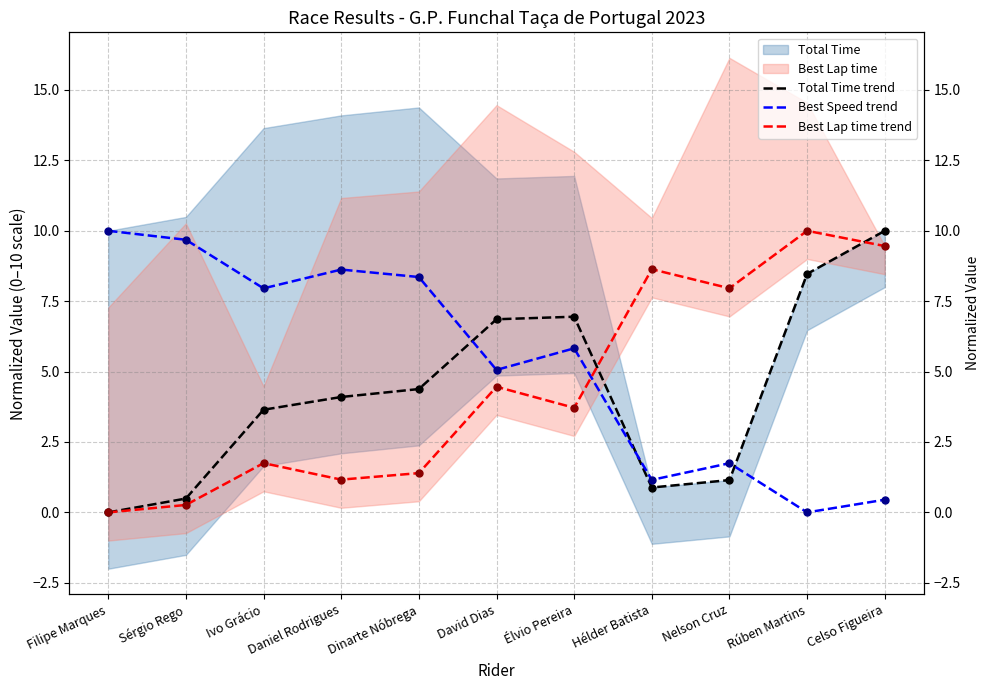

At which category is the sum across all series the highest?

Celso Figueira